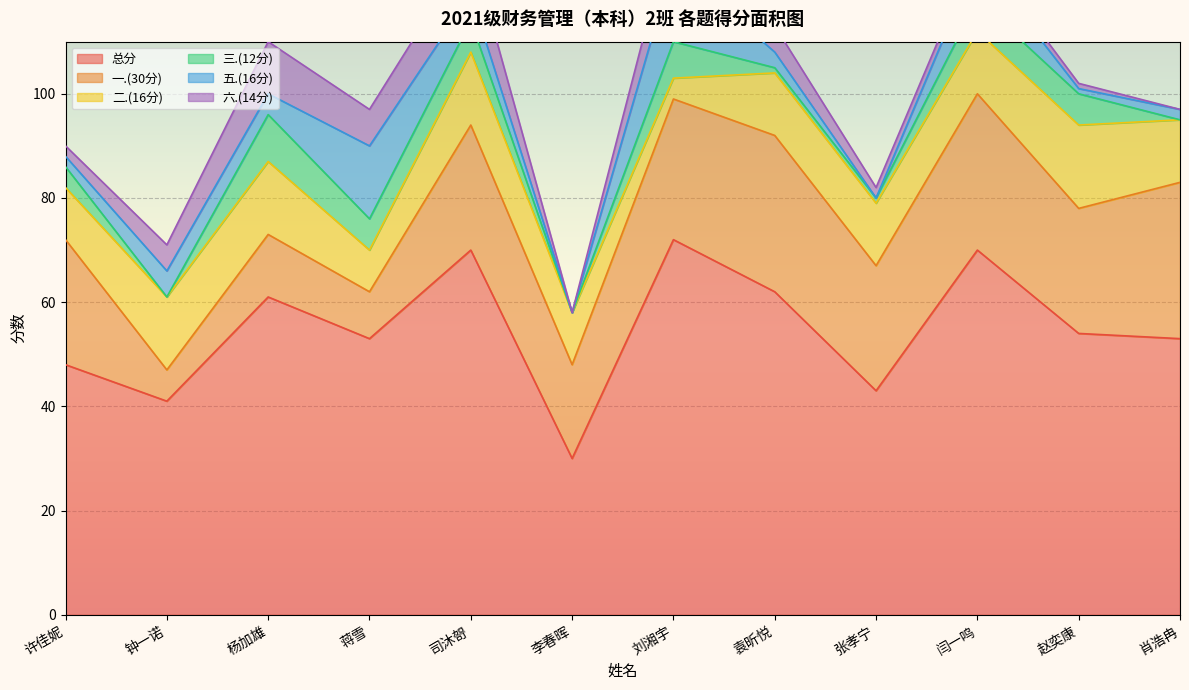

True or false: 三.(12分) has more than 1 interior local peaks.

True